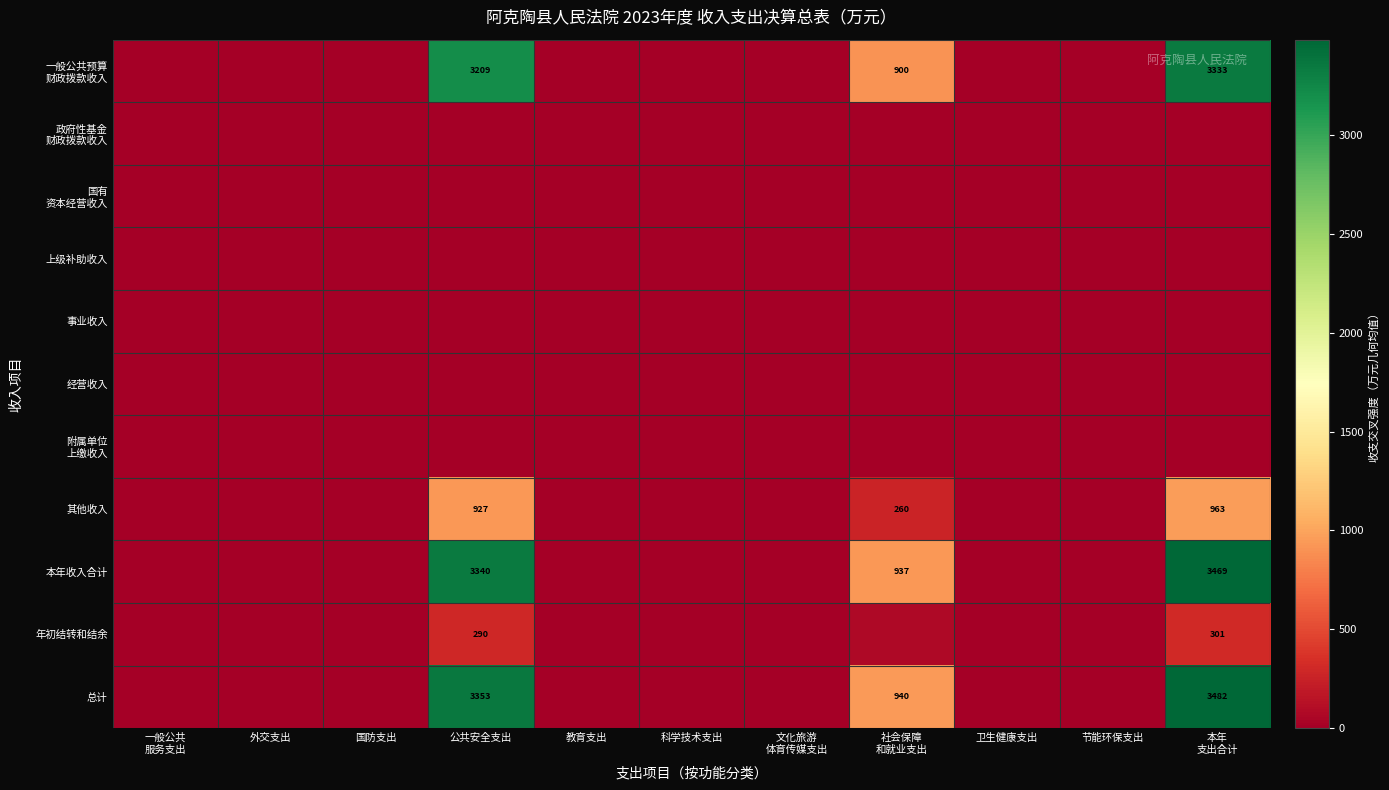

Rank the series by their maximum value, from lowest to highest.

政府性基金 财政拨款收入, 国有 资本经营收入, 上级补助收入, 事业收入, 经营收入, 附属单位 上缴收入, 年初结转和结余, 其他收入, 一般公共预算 财政拨款收入, 本年收入合计, 总计